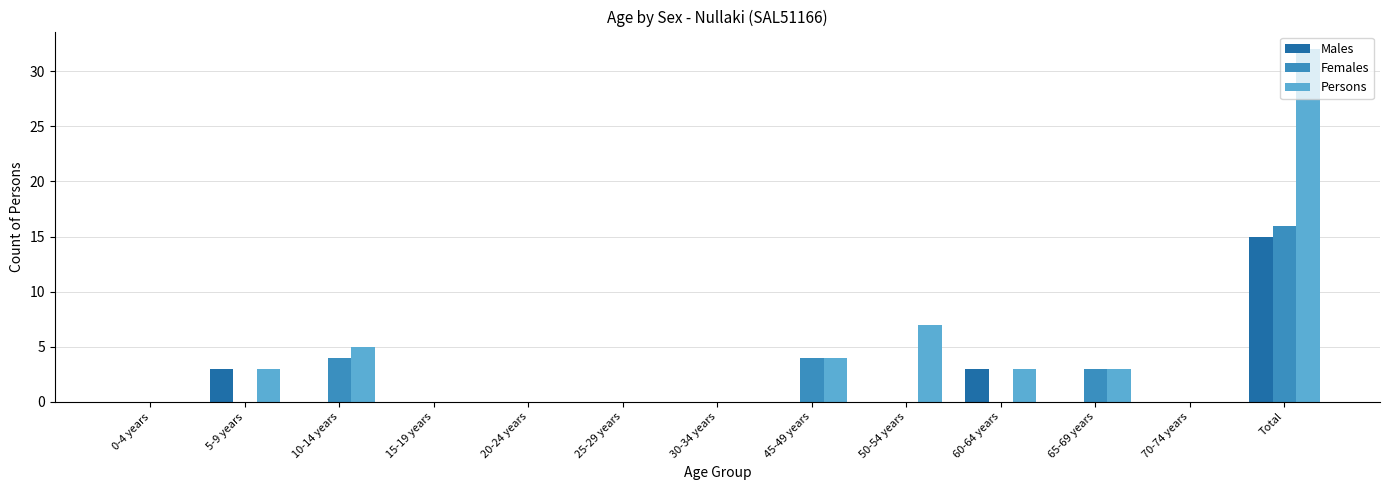

How many series are shown in this chart?

3